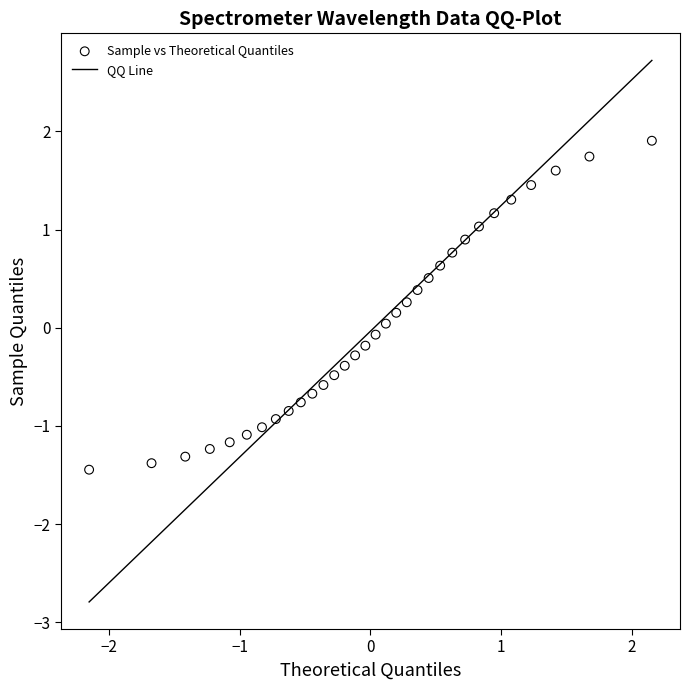

What is the range of X values (max minus min)?

4.3